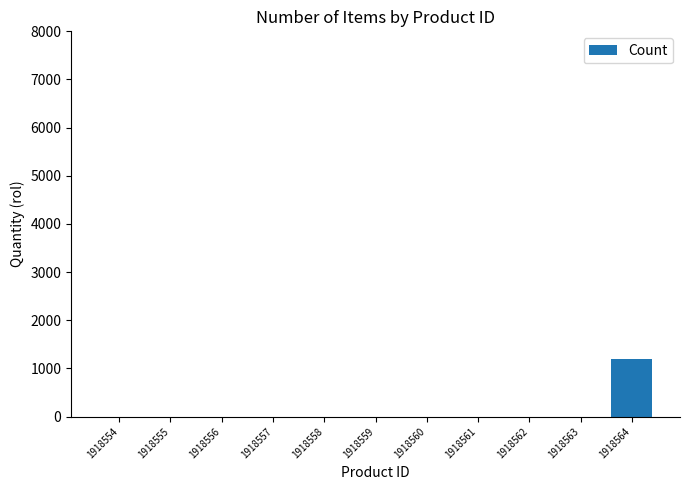

Which label corresponds to the largest value in the chart?

1918564